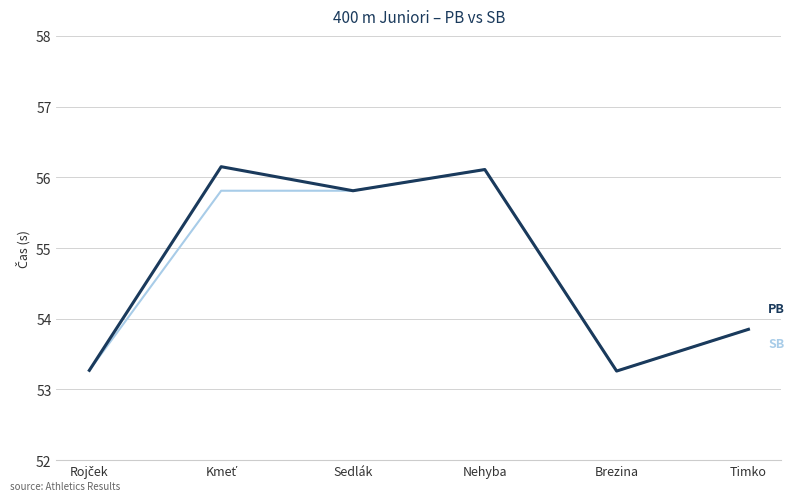

At which category is the sum across all series the highest?

Nehyba